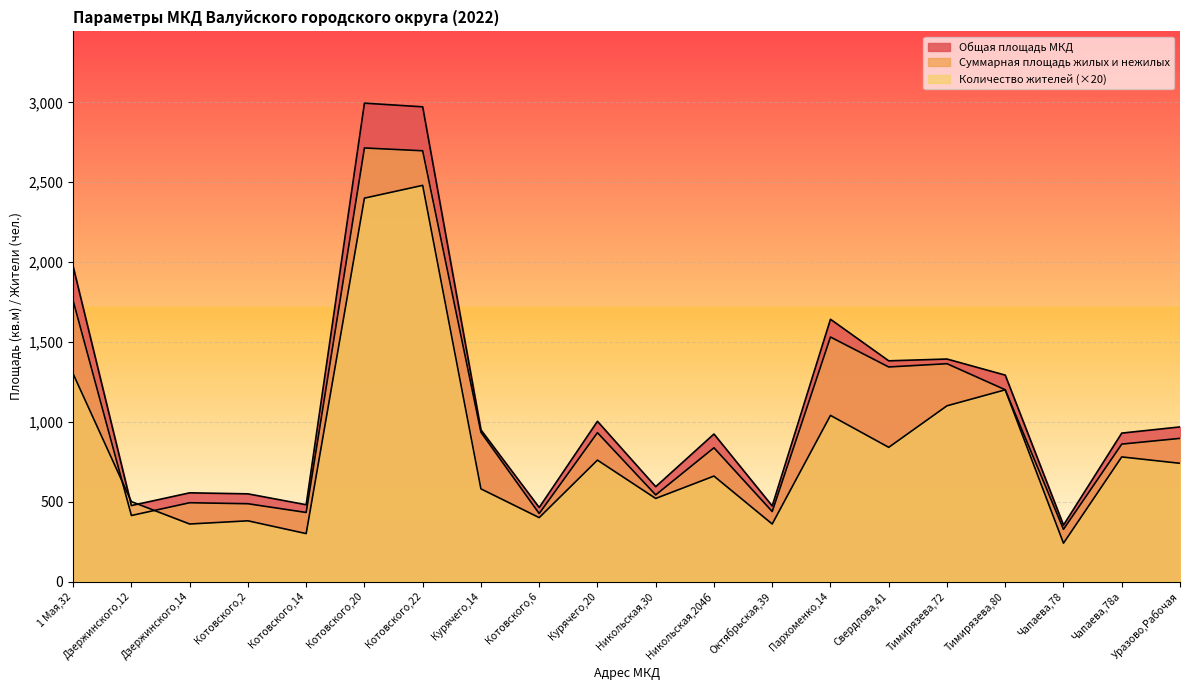

Which series changed the most between 1 Мая,32 and Котовского,20?

Количество жителей